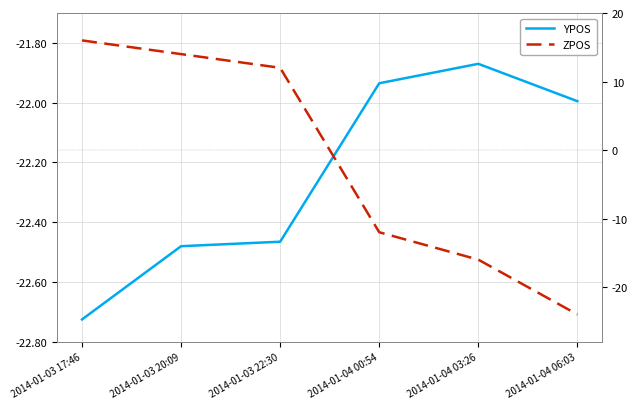

What is the average value of the YPOS series?

-22.2